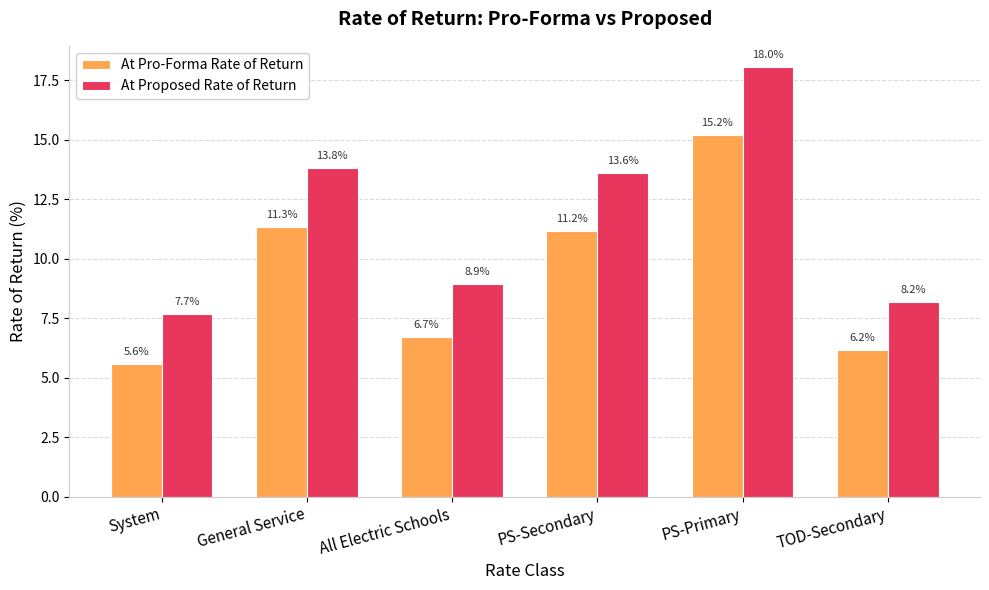

What is the label of the 4th bar from the left?

PS-Secondary